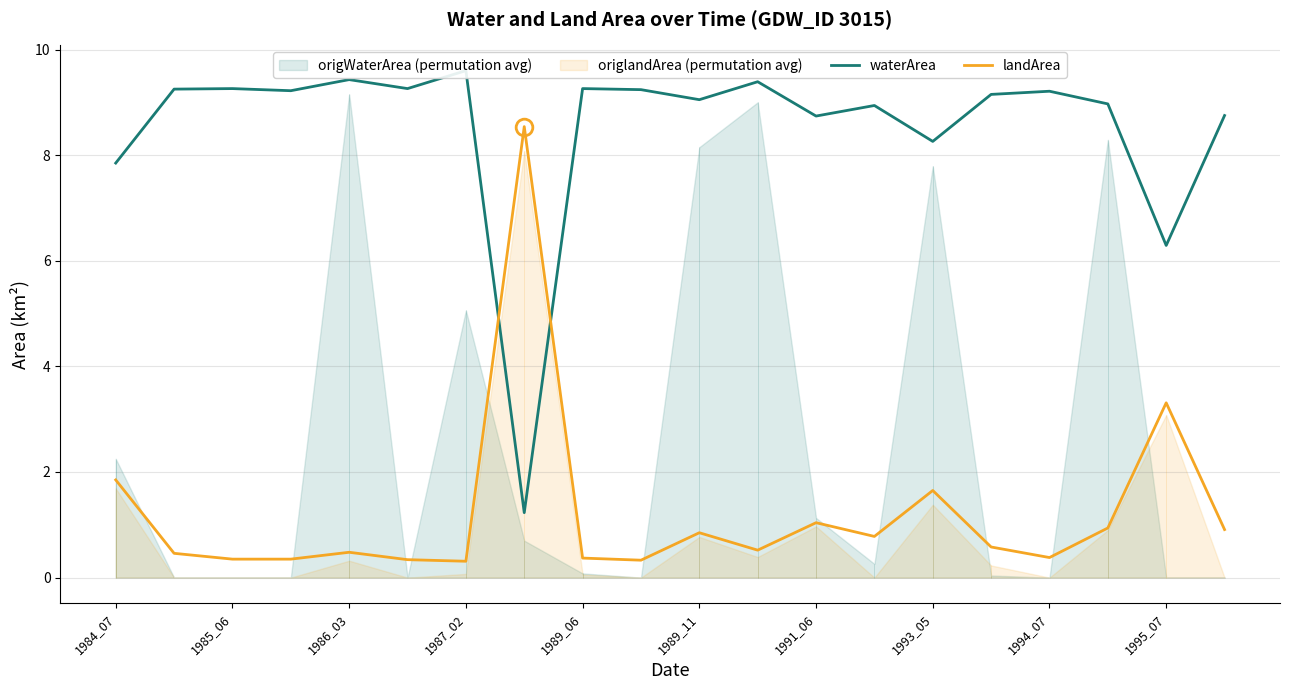

How many times do waterArea and landArea cross each other?

2